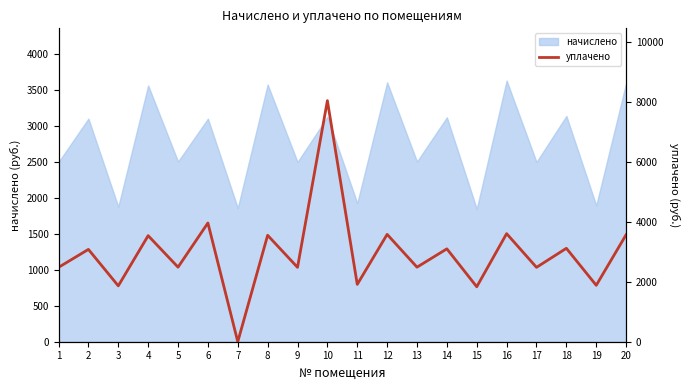

What is the change in value from 13 to 18?

+630.1